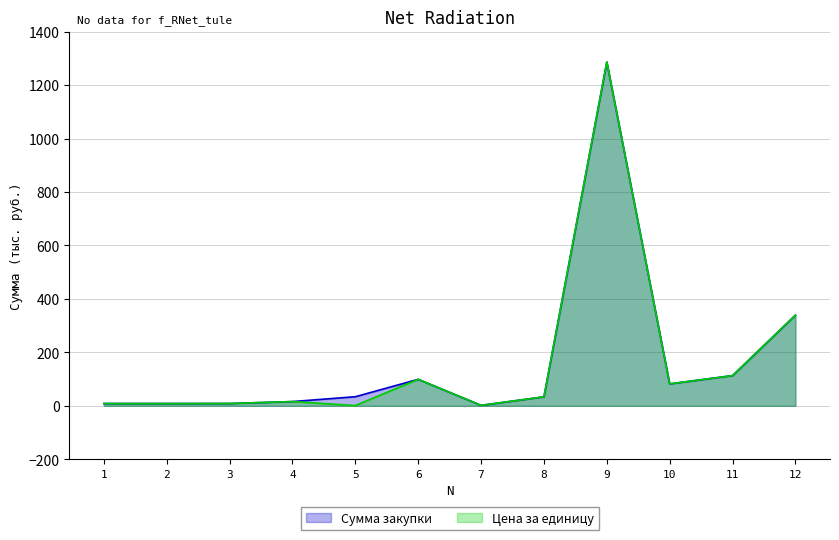

Is the value of Сумма закупки at 4 greater than the value of Цена за единицу at 2?

Yes